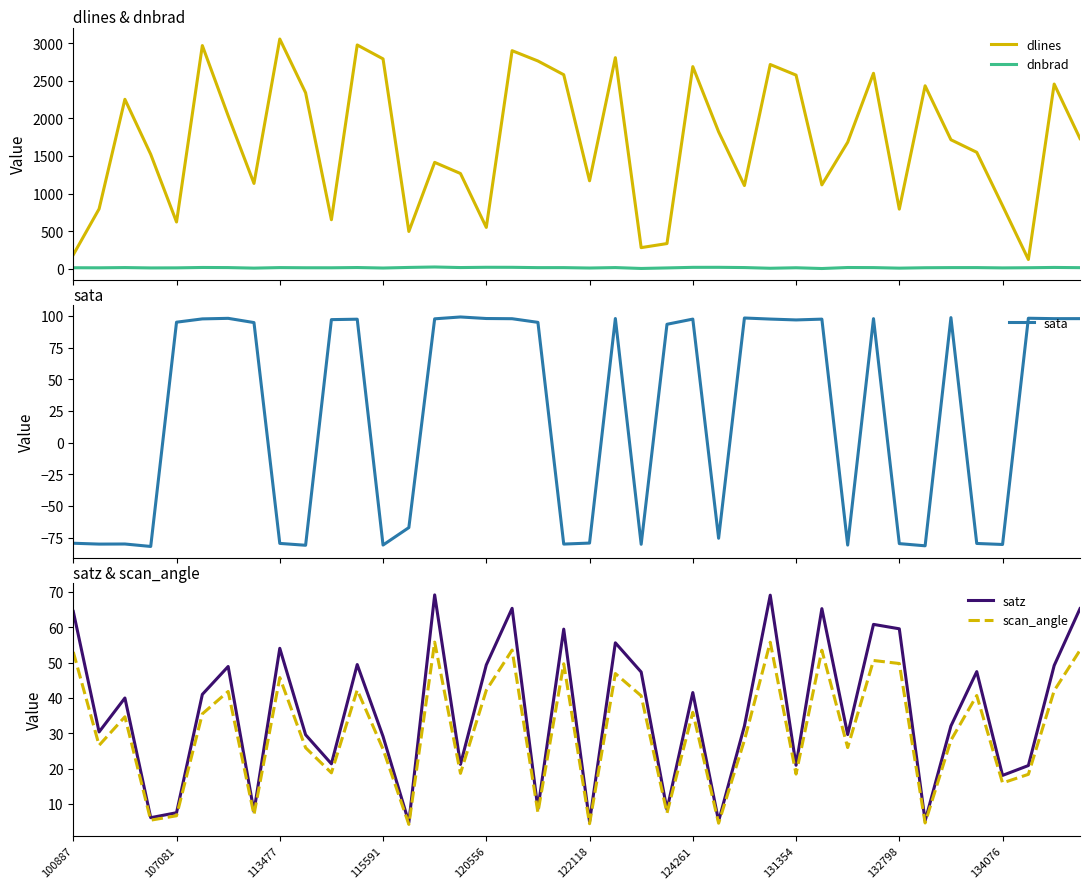

What is the highest value of the dlines series?

3055.0